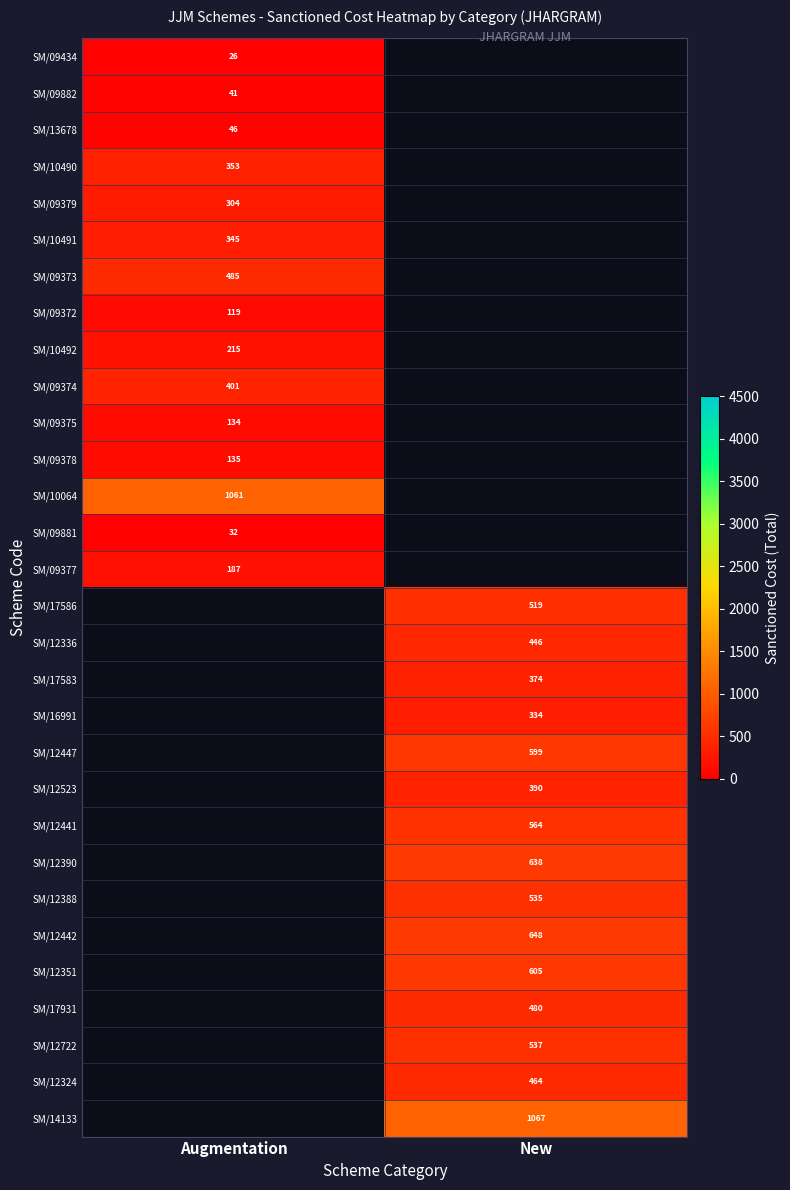

Which category has the highest value across all series?

New